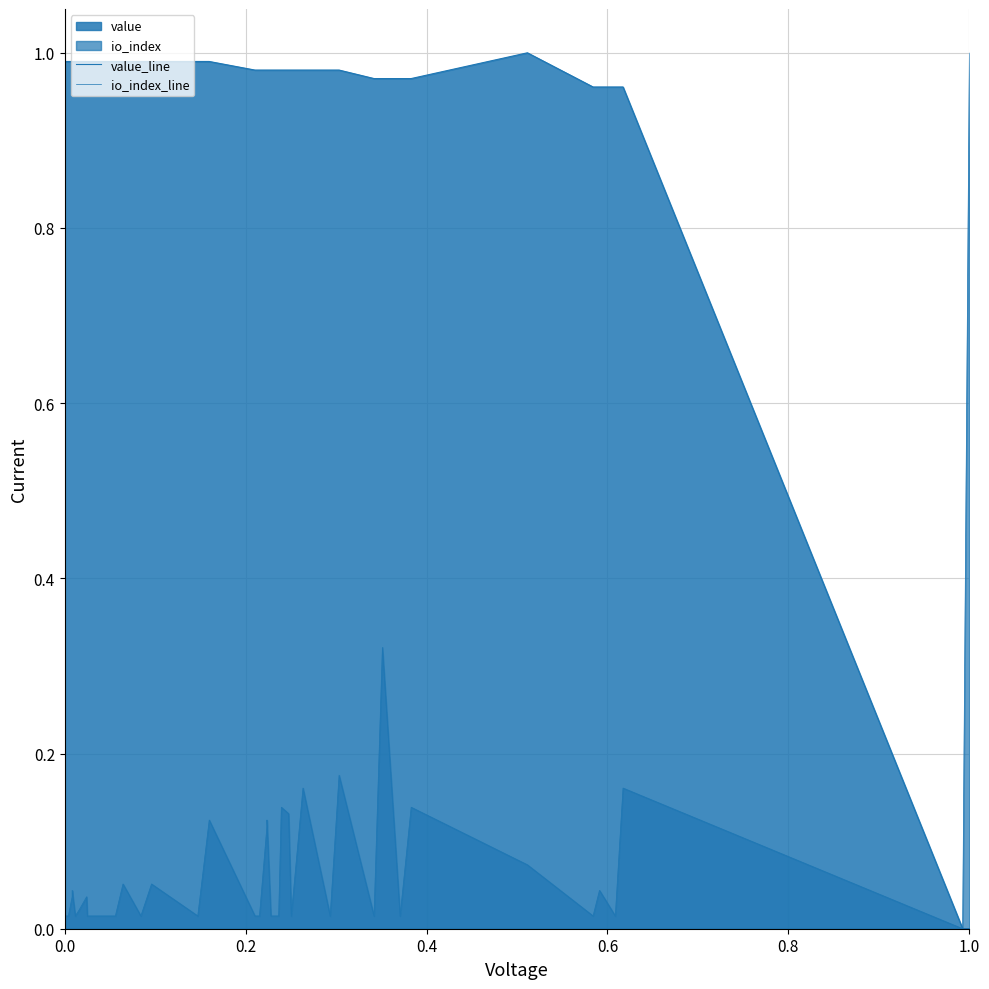

Is the value of value_line at 33 greater than the value of io_index_line at 24?

Yes